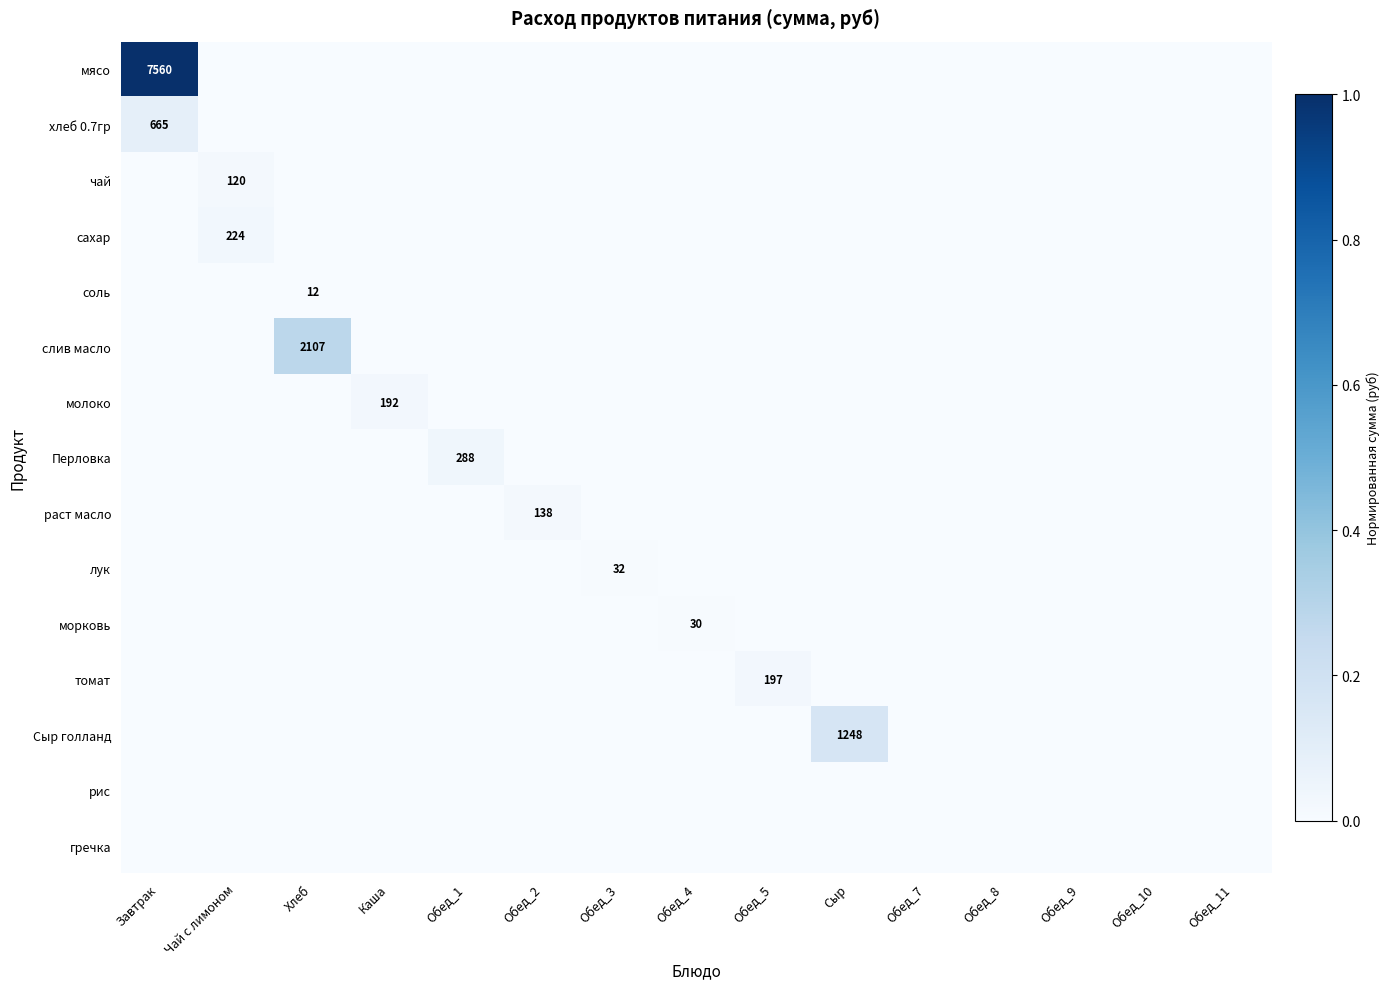

How many categories are shown in the chart?

15